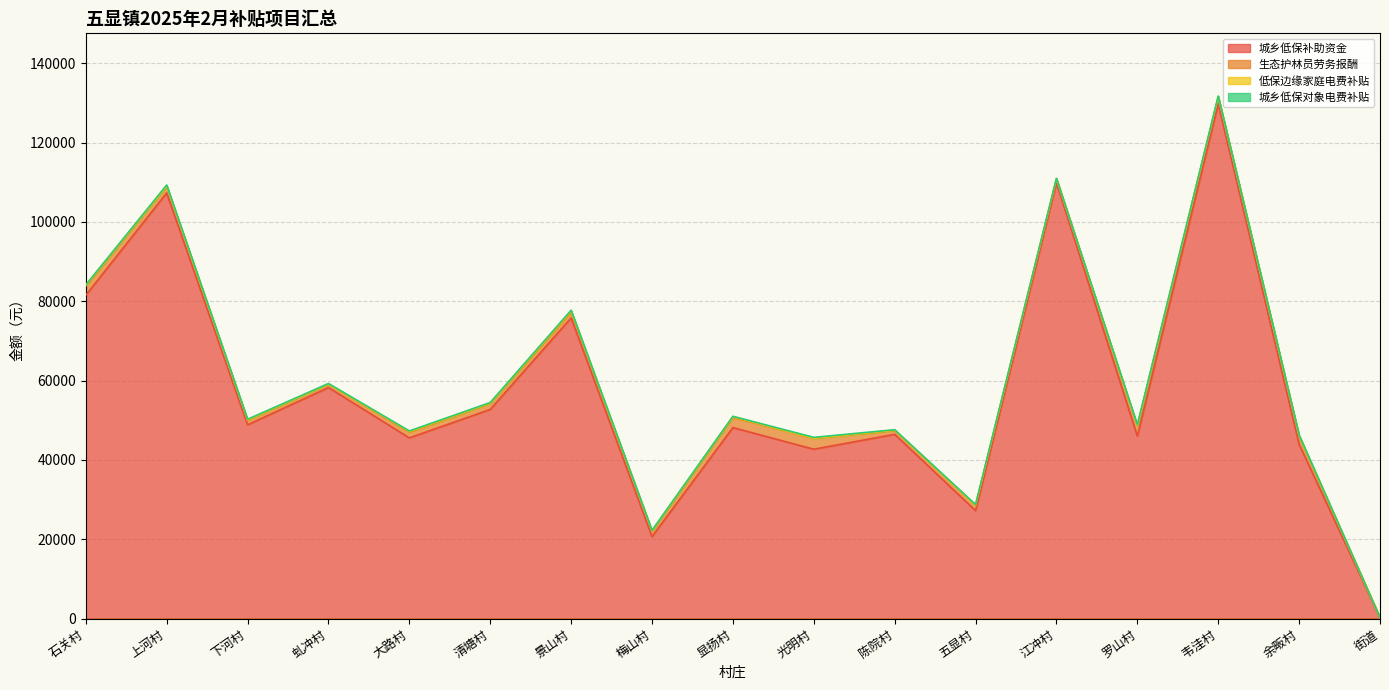

True or false: 城乡低保补助资金 has a value of 47209.4 at 江冲村.

False